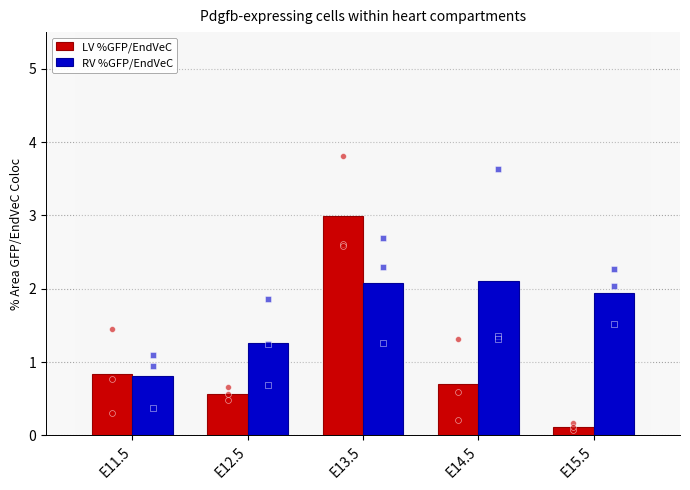

Which series contains the highest Y value?

LV %GFP/EndVeC